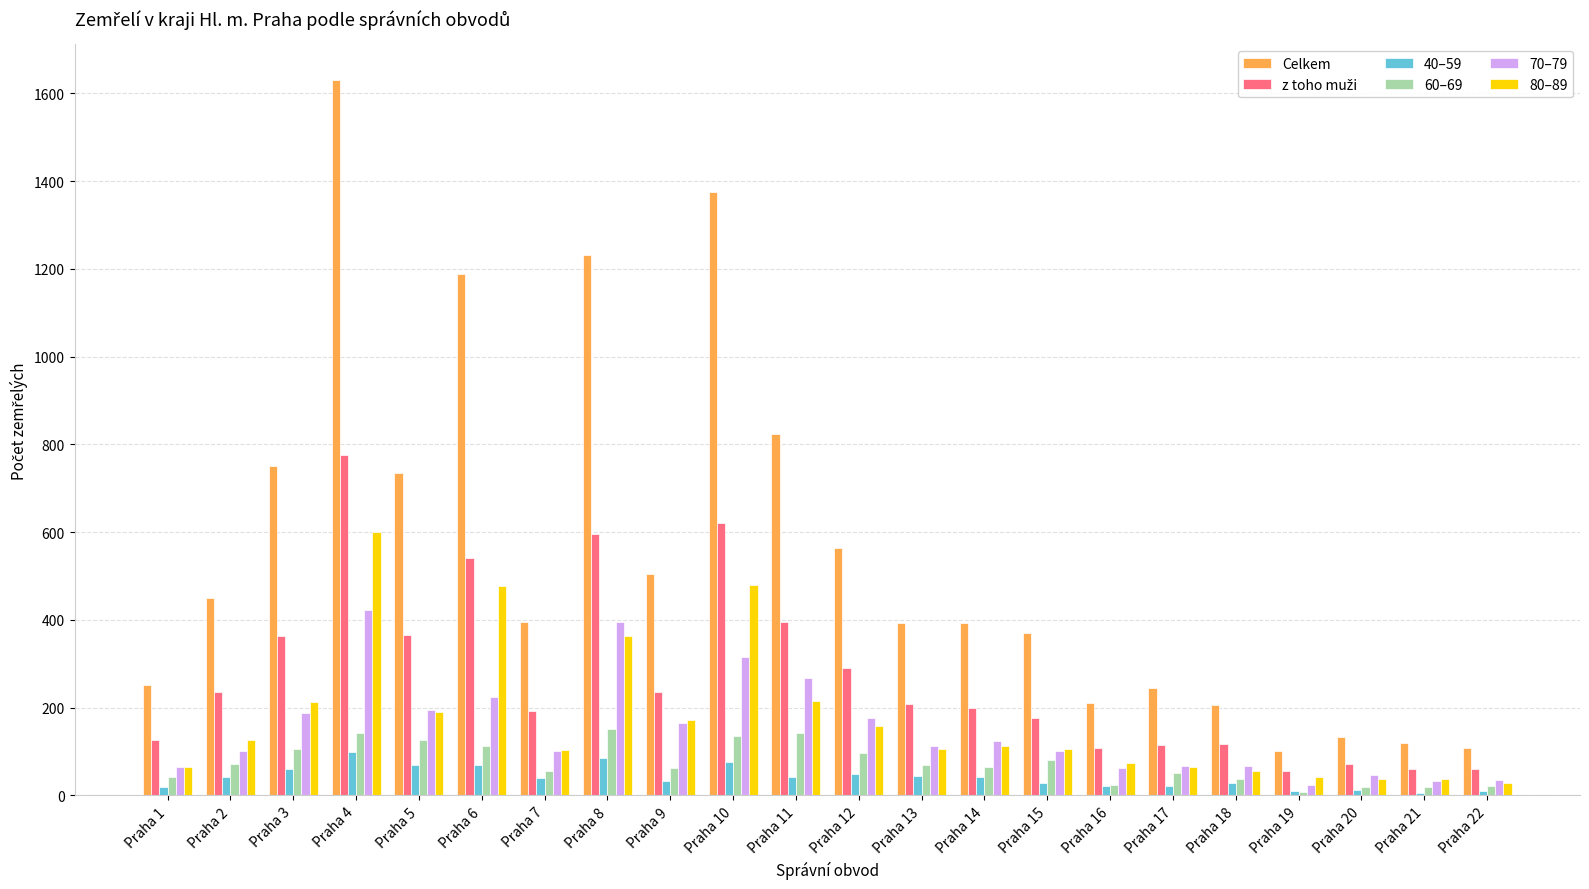

Is it true that 60–69 equals 106 at Praha 3?

True